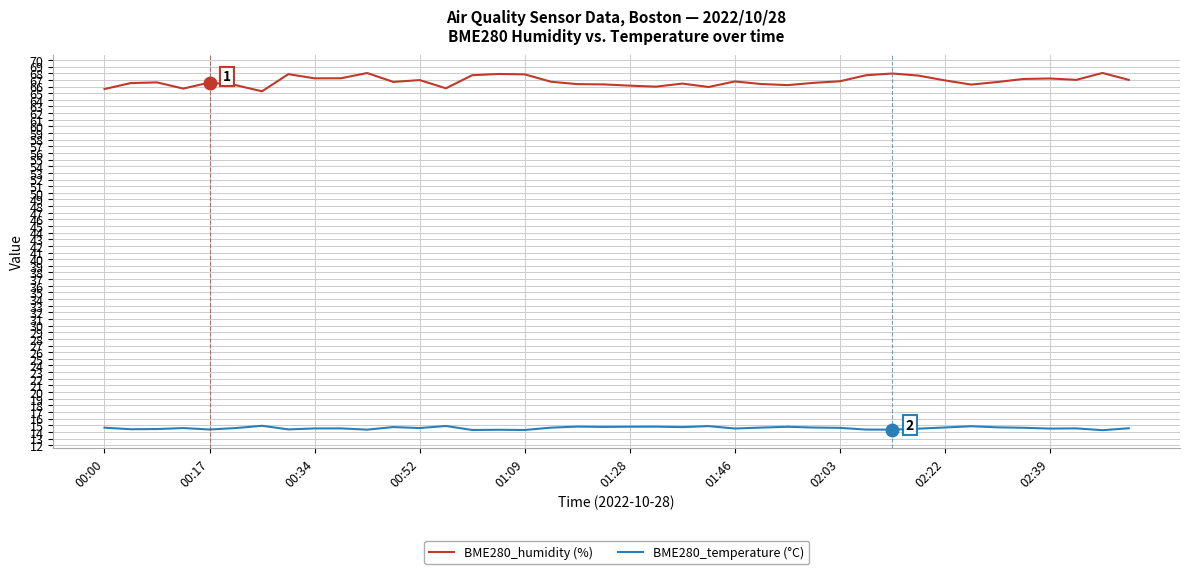

Which series has the largest total across all categories?

BME280_humidity (%)